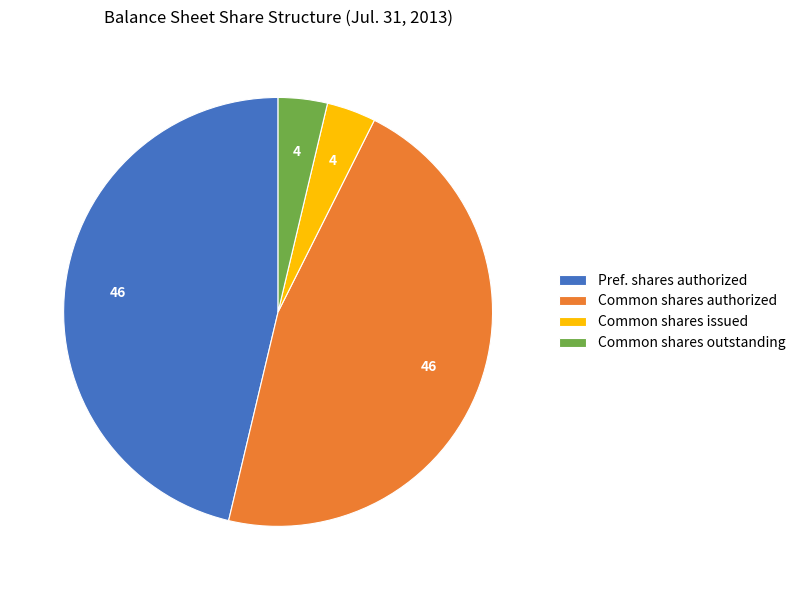

The Pref. shares authorized slice represents 46% of the pie. True or false?

True